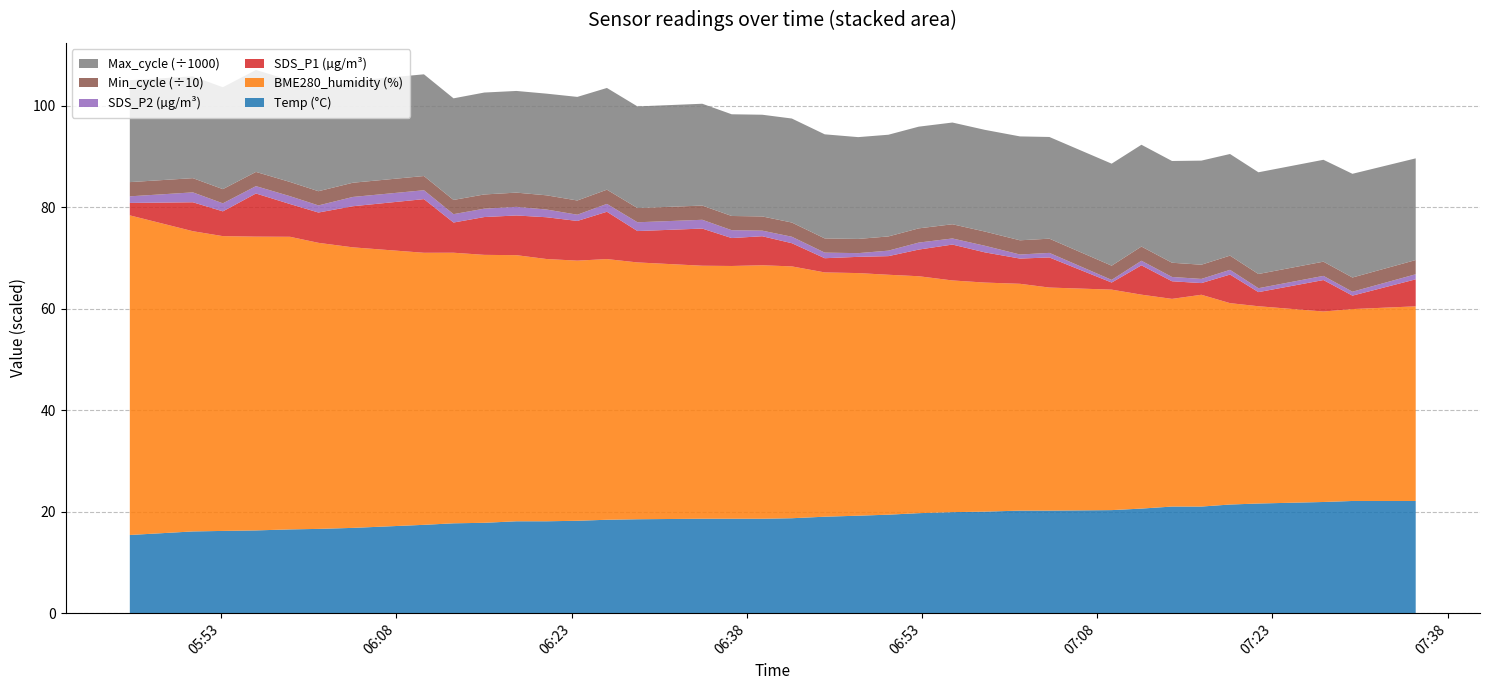

Reading left to right, what are all the values shown in this chart?

Temp: 0=15.4	1=16.1	2=16.2	3=16.3	4=16.5	5=16.6	6=16.8	7=17.4	8=17.7	9=17.8	10=18.1	11=18.1	12=18.2	13=18.4	14=18.5	15=18.6	16=18.6	17=18.6	18=18.7	19=19.0	20=19.2	21=19.4	22=19.7	23=19.9	24=20.0	25=20.2	26=20.2	27=20.3	28=20.6	29=21.0	30=21.0	31=21.4	32=21.6	33=21.9	34=22.1	35=22.1
BME280_humidity: 0=63.0	1=59.1	2=58.1	3=57.9	4=57.6	5=56.4	6=55.3	7=53.6	8=53.3	9=52.8	10=52.4	11=51.7	12=51.2	13=51.4	14=50.6	15=49.8	16=49.8	17=49.9	18=49.6	19=48.1	20=47.8	21=47.3	22=46.7	23=45.6	24=45.1	25=44.7	26=43.9	27=43.4	28=42.1	29=40.9	30=41.7	31=39.7	32=38.9	33=37.5	34=37.8	35=38.3
SDS_P1: 0=2.5	1=5.7	2=4.9	3=8.5	4=6.5	5=6.0	6=8.1	7=10.6	8=6.0	9=7.5	10=7.8	11=8.2	12=7.8	13=9.3	14=6.2	15=7.3	16=5.5	17=5.7	18=4.6	19=2.8	20=3.2	21=3.7	22=5.2	23=7.1	24=6.0	25=5.0	26=5.9	27=1.4	28=5.8	29=3.5	30=2.3	31=5.6	32=2.8	33=6.2	34=2.6	35=5.3
SDS_P2: 0=1.3	1=1.9	2=1.6	3=1.4	4=1.6	5=1.4	6=1.8	7=1.8	8=1.6	9=1.6	10=1.7	11=1.5	12=1.2	13=1.6	14=1.7	15=1.7	16=1.6	17=1.1	18=1.3	19=1.1	20=0.7	21=1.1	22=1.4	23=1.2	24=1.3	25=0.8	26=0.9	27=0.5	28=0.9	29=0.8	30=0.8	31=0.9	32=0.8	33=0.8	34=0.8	35=1.0
Min_cycle: 0=28.0	1=28.0	2=28.0	3=28.0	4=28.0	5=28.0	6=28.0	7=28.0	8=28.0	9=28.0	10=28.0	11=28.0	12=28.0	13=28.0	14=28.0	15=28.0	16=28.0	17=28.0	18=28.0	19=28.0	20=28.0	21=28.0	22=28.0	23=28.0	24=28.0	25=28.0	26=28.0	27=28.0	28=28.0	29=28.0	30=28.0	31=28.0	32=28.0	33=28.0	34=28.0	35=28.0
Max_cycle: 0=20081.0	1=20053.0	2=20072.0	3=20079.0	4=20030.0	5=20029.0	6=20051.0	7=20037.0	8=20014.0	9=20074.0	10=20029.0	11=20026.0	12=20406.0	13=20038.0	14=20022.0	15=20057.0	16=20033.0	17=20034.0	18=20487.0	19=20503.0	20=20053.0	21=20034.0	22=20034.0	23=20037.0	24=20033.0	25=20464.0	26=20033.0	27=20094.0	28=20050.0	29=20042.0	30=20504.0	31=20019.0	32=20037.0	33=20069.0	34=20428.0	35=20030.0